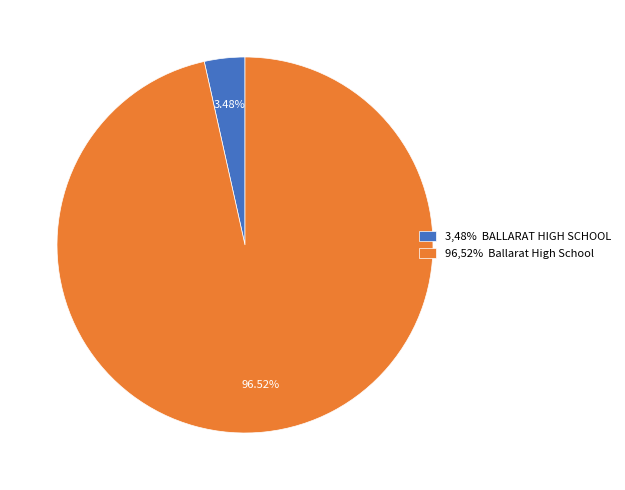

Which category has the smallest portion of the pie?

3,48% BALLARAT HIGH SCHOOL